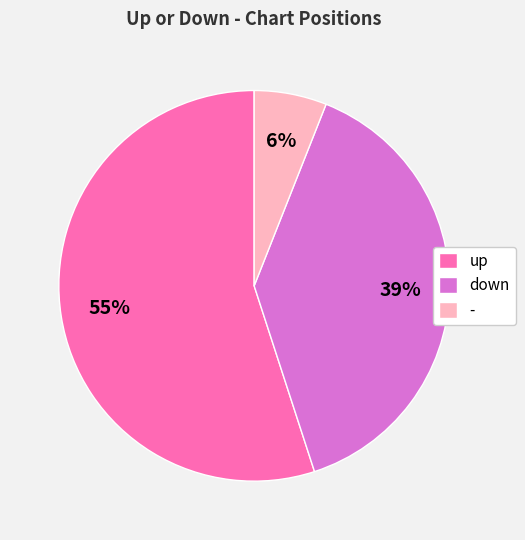

Which category has the biggest portion of the pie?

up